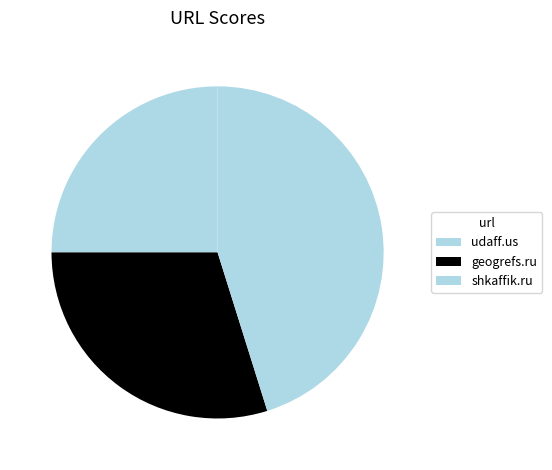

What is the total percentage of geogrefs.ru and shkaffik.ru?

75.0%